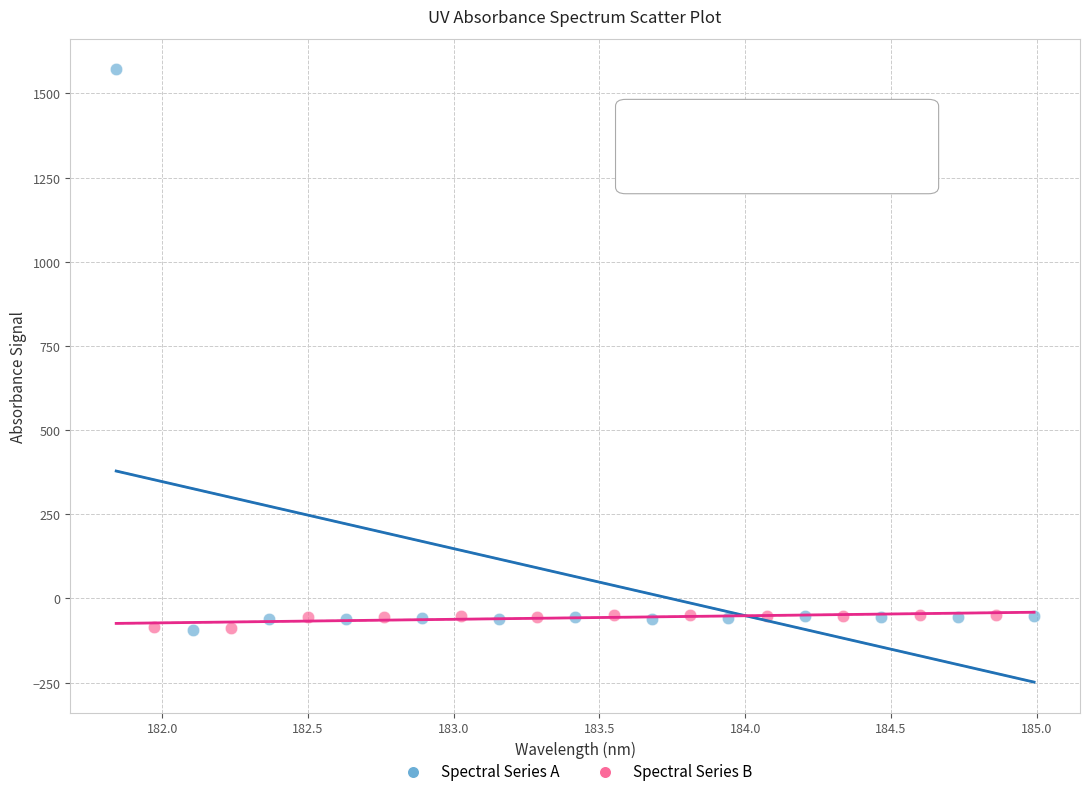

What are all the series names shown in the legend?

Spectral Series A, Spectral Series B